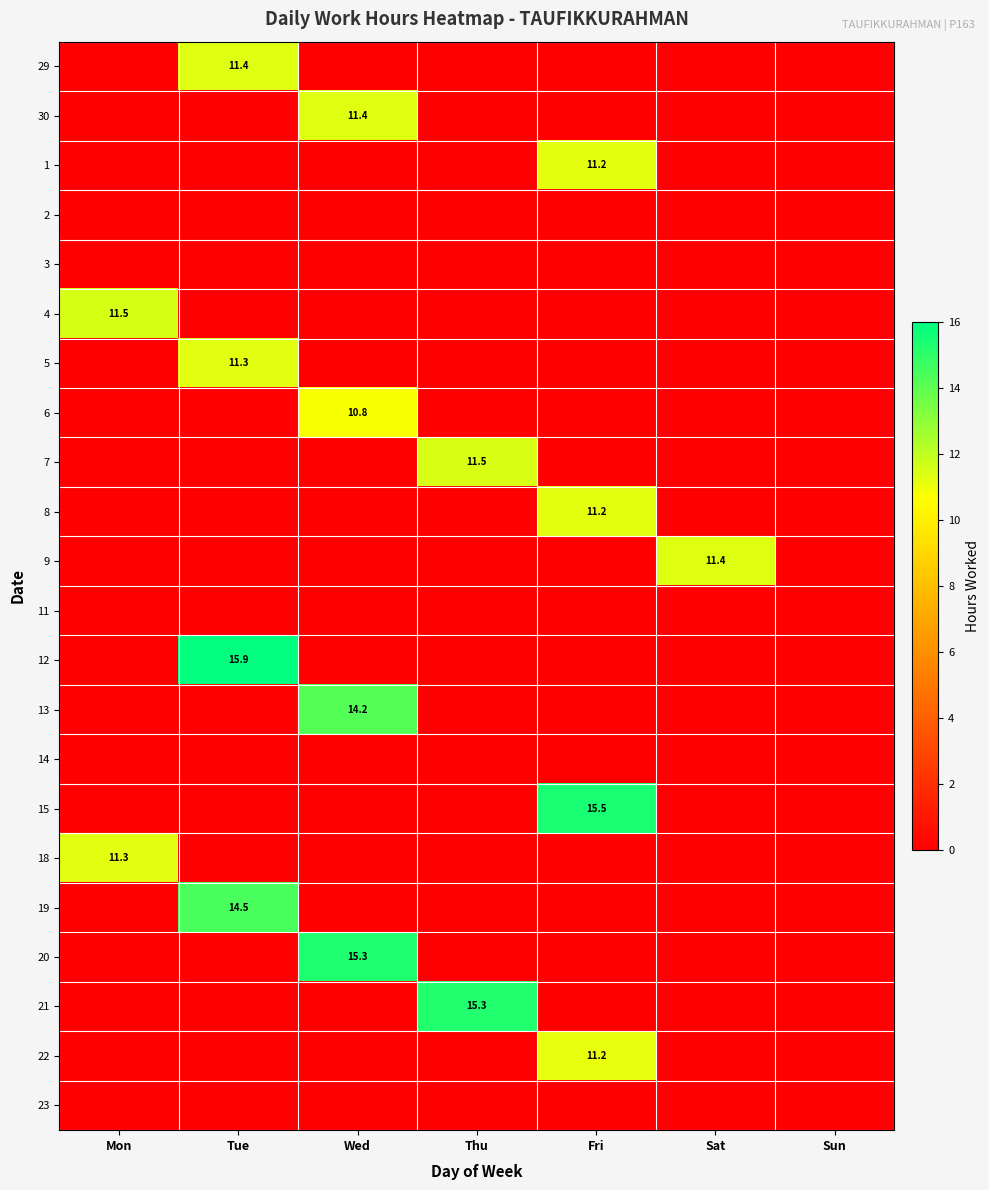

Count the number of data series in this chart.

22